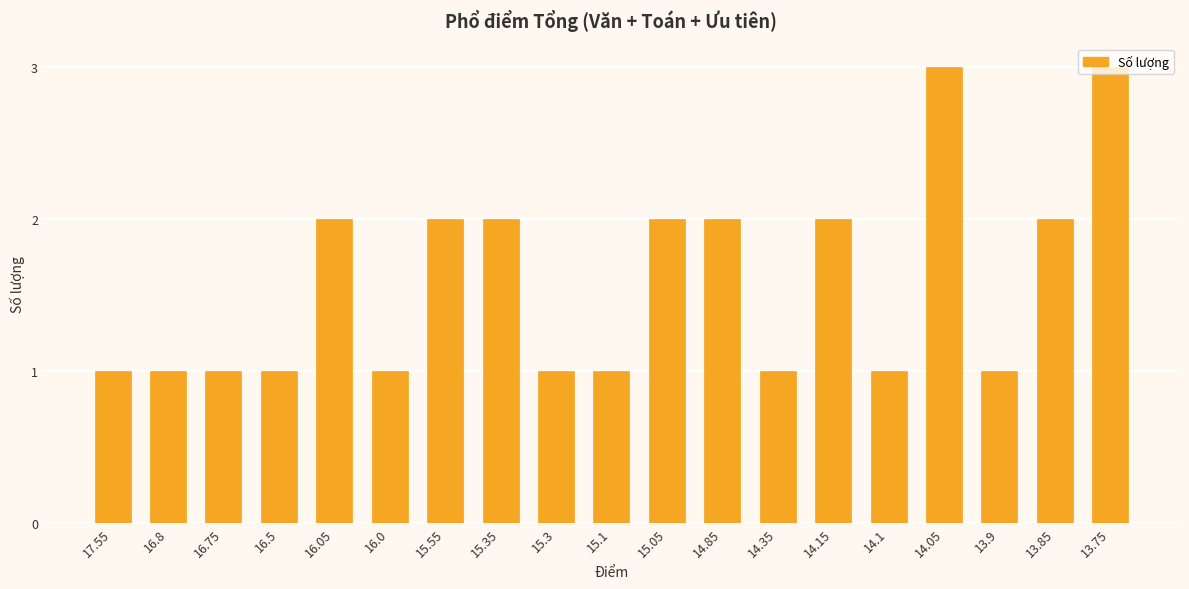

What is the greatest value displayed?

3